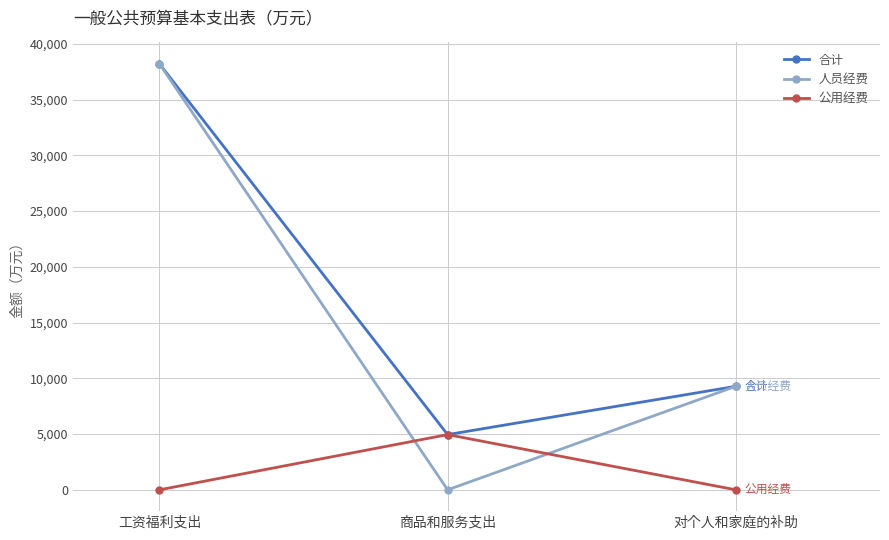

What is the difference between the 人员经费 values at 商品和服务支出 and 对个人和家庭的补助?

9286.0